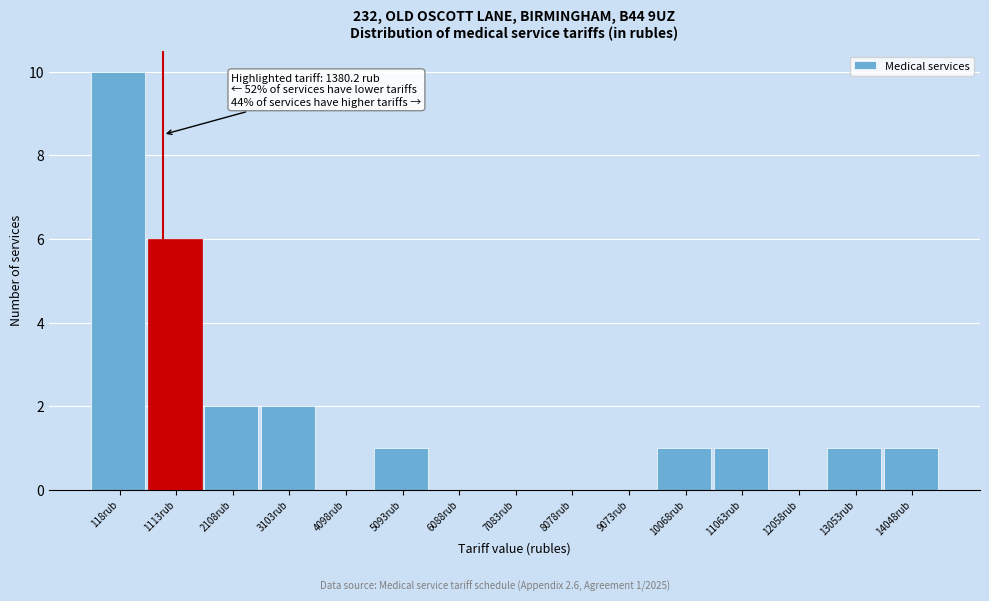

Reading left to right, what are all the values shown in this chart?

118rub=10	1113rub=6	2108rub=2	3103rub=2	4098rub=0	5093rub=1	6088rub=0	7083rub=0	8078rub=0	9073rub=0	10068rub=1	11063rub=1	12058rub=0	13053rub=1	14048rub=1